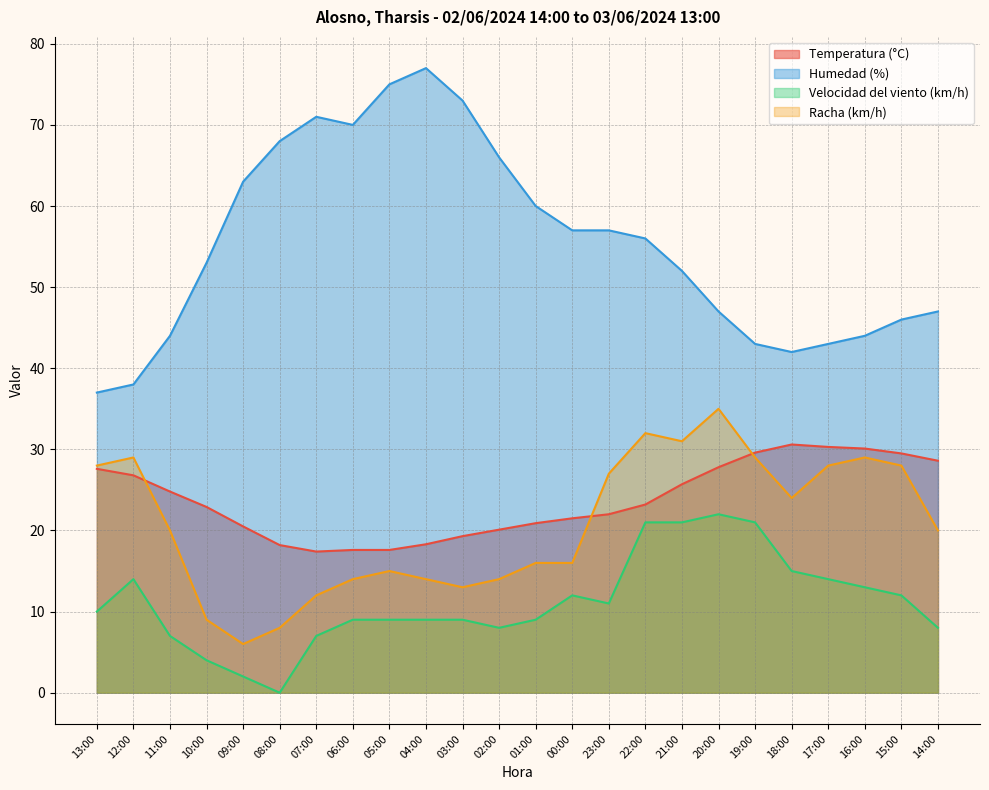

What is the sum of the Velocidad del viento (km/h) values at 07:00 and 15:00?

19.0